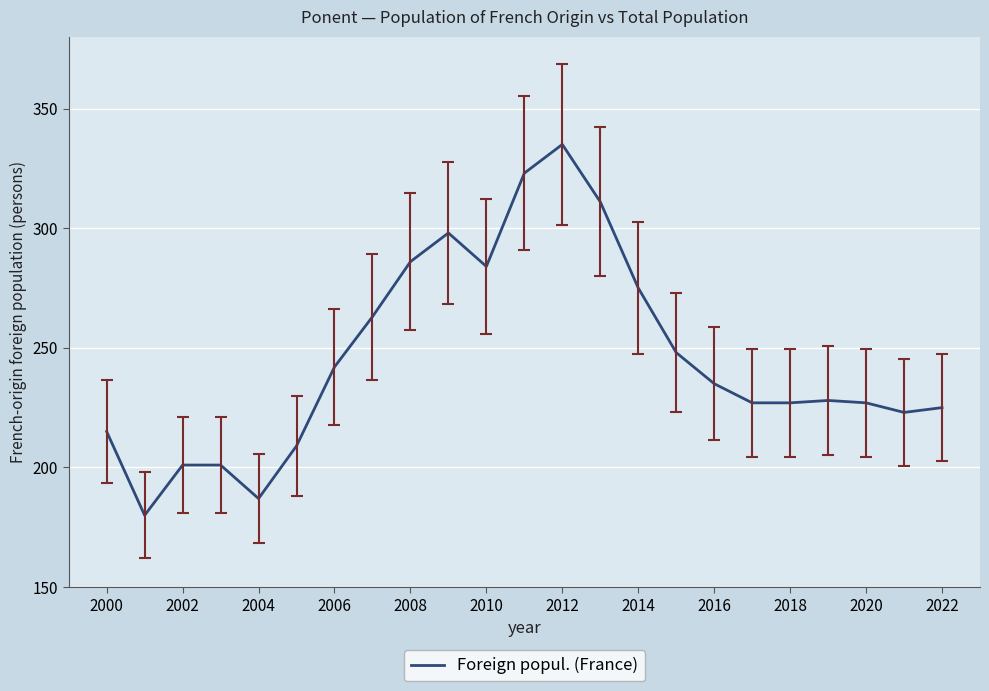

What is the difference between the maximum and minimum values?

155